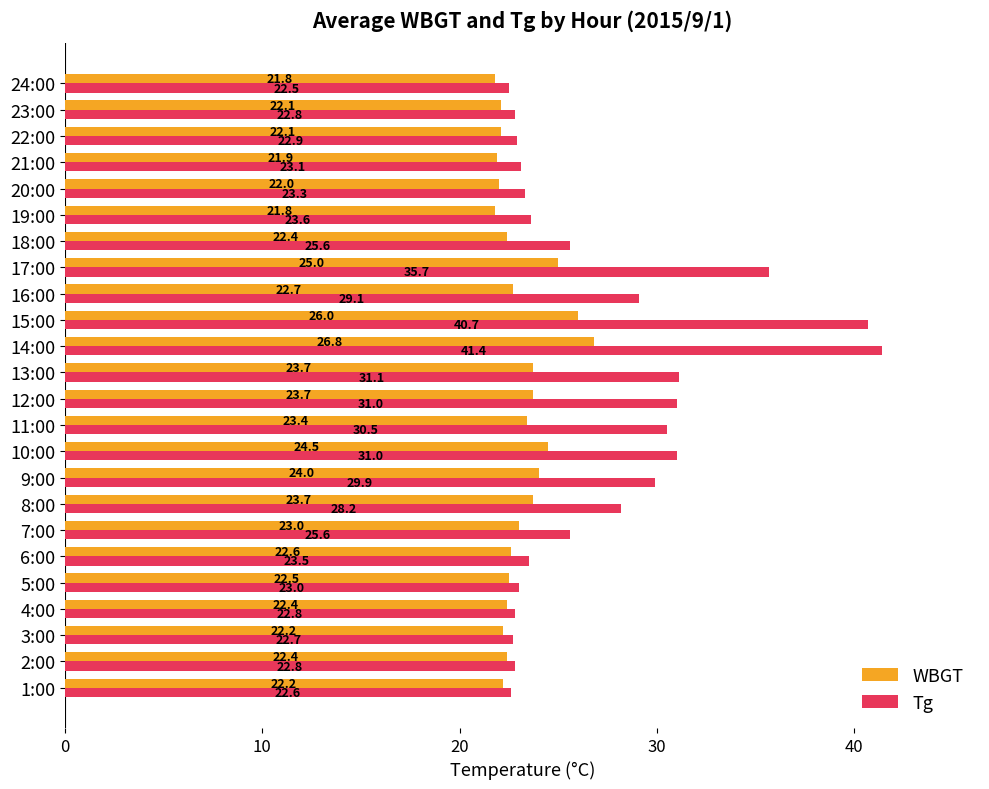

Which series changed the most between 3:00 and 9:00?

Tg